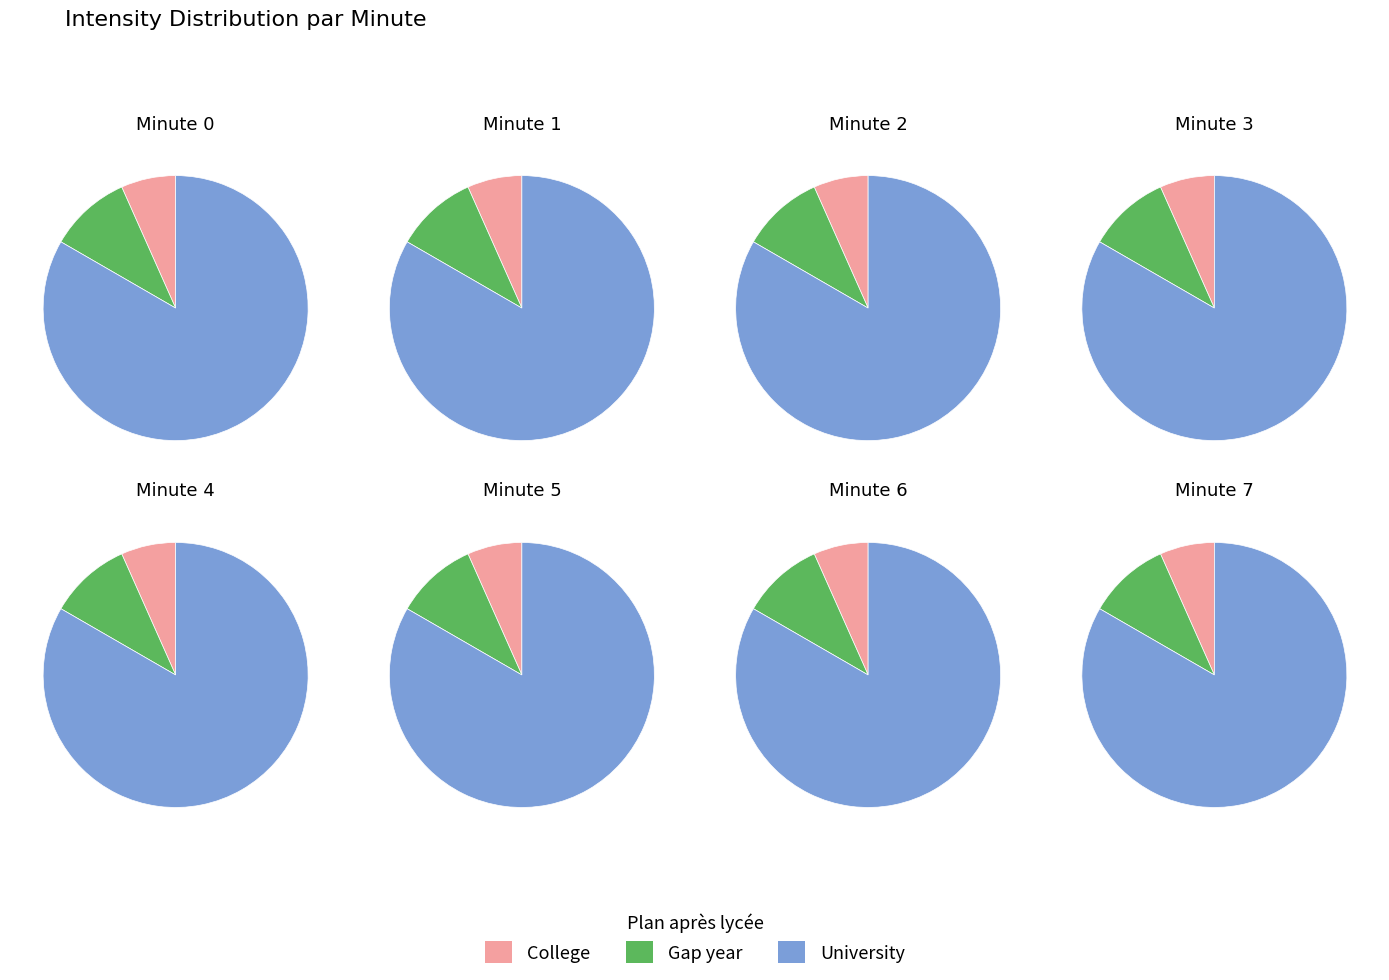

Which series changed the most between 2 and 7?

Gap year